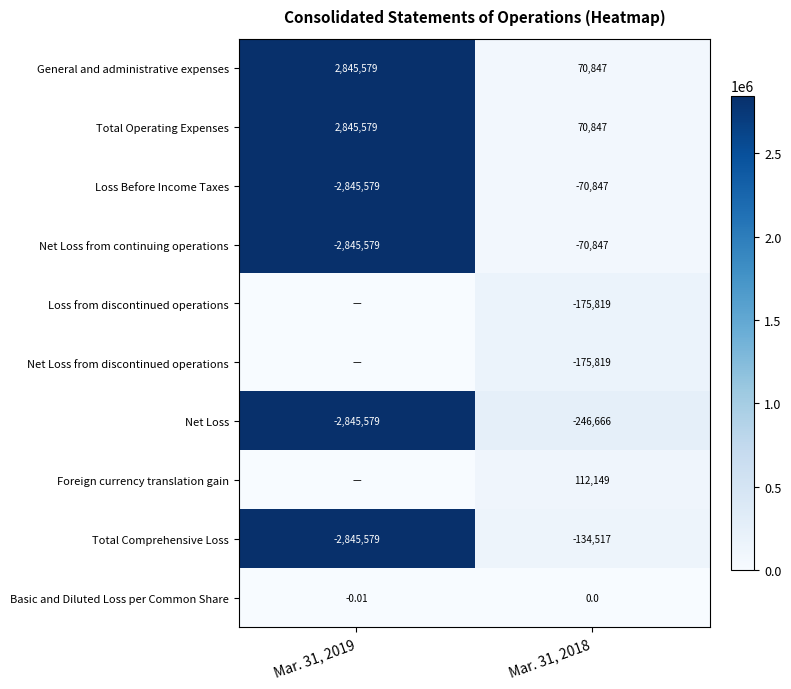

Where is Foreign currency translation gain nearest to the value 56074?

Mar. 31, 2019